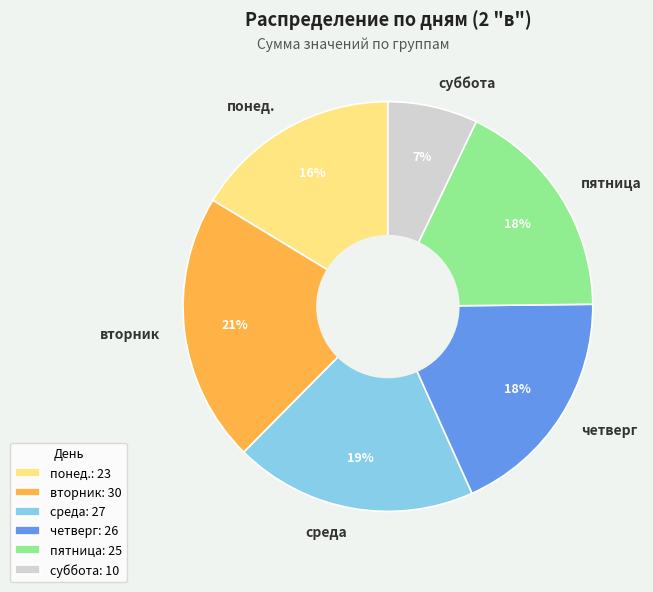

To the nearest percent, what is the difference between the понед. and среда slice percentages?

3%